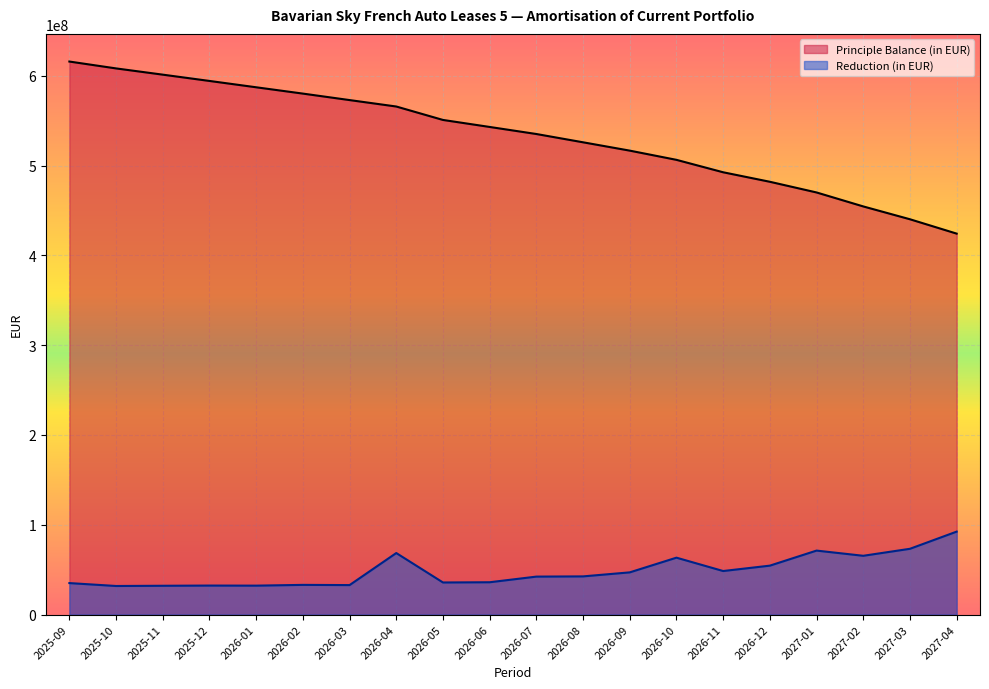

What is the average value of the Principle Balance (in EUR) series?

533285350.6